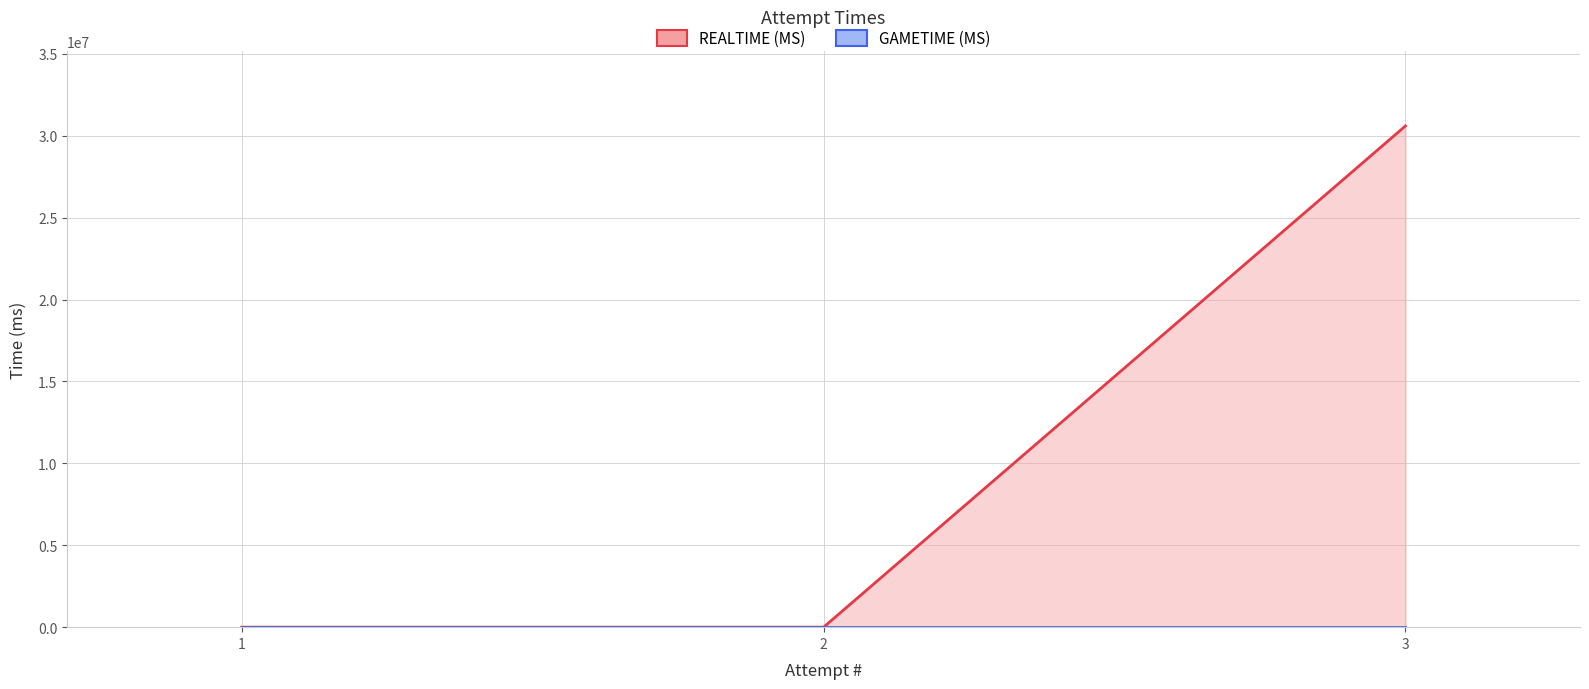

List the labels in order of value, largest first.

3, 1, 2